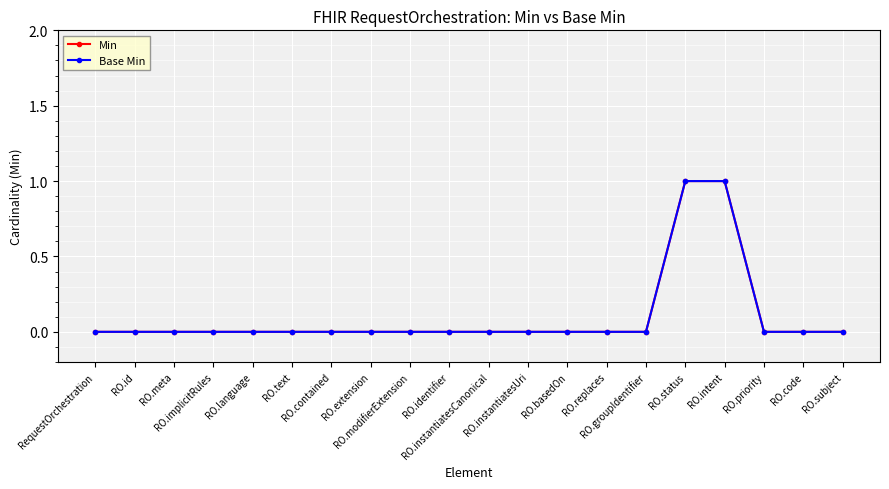

How many lines are shown in the chart?

2